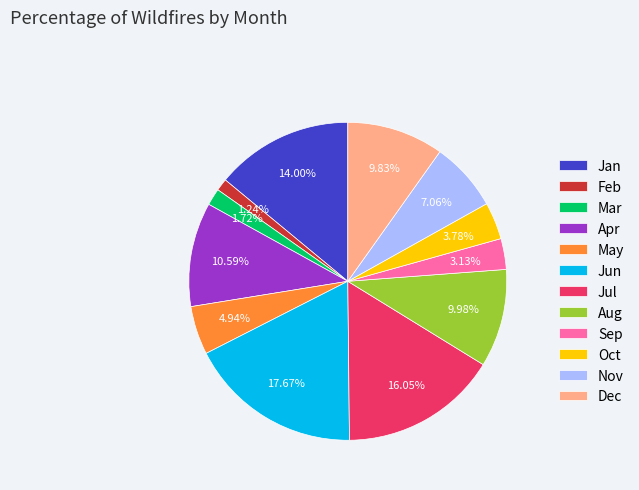

What portion of the pie excludes Oct?

96.2%